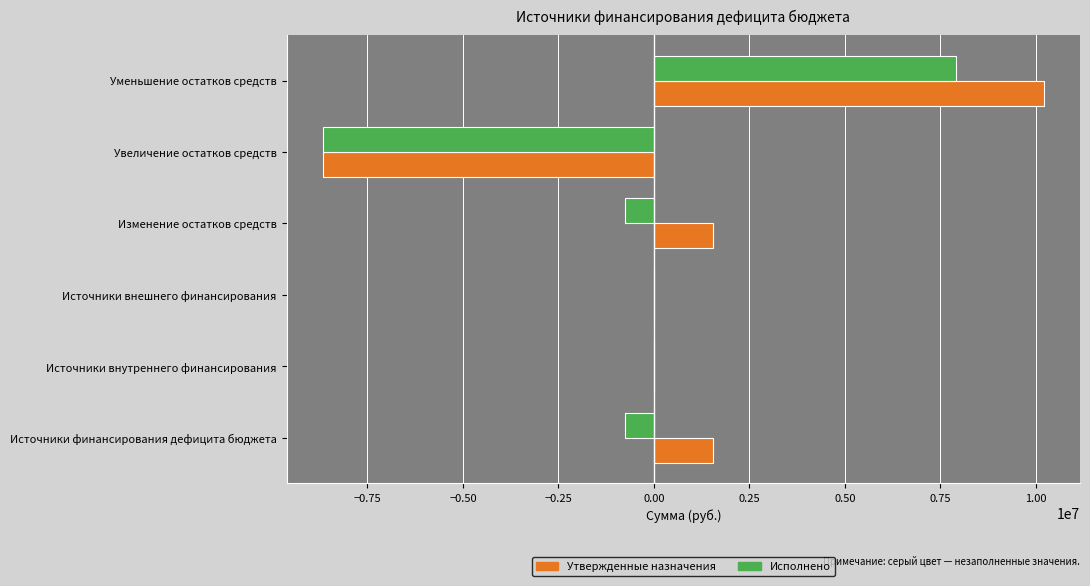

What is the total value across all series at Уменьшение остатков средств?

18127340.1